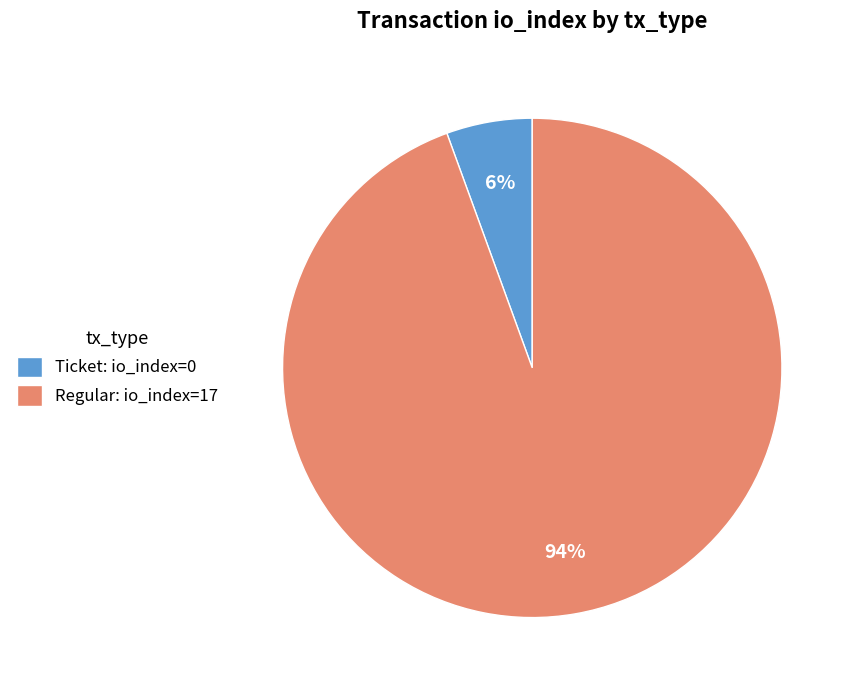

Which slice represents more than half of the pie?

Regular: io_index=17